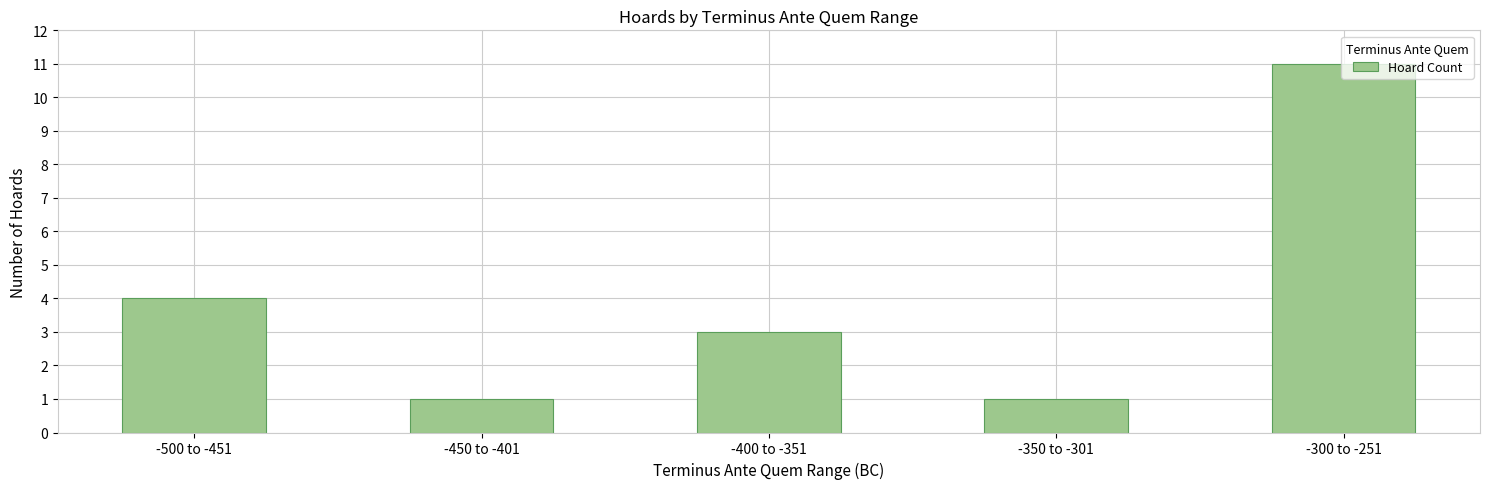

How many data points does each series have?

5